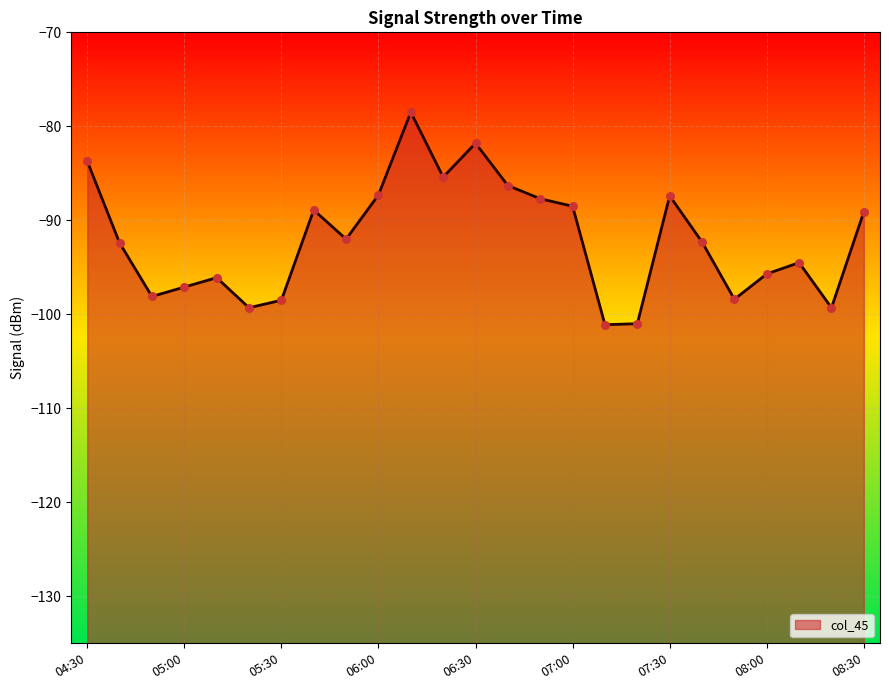

Between 07:40 and 06:50, which is larger?

06:50